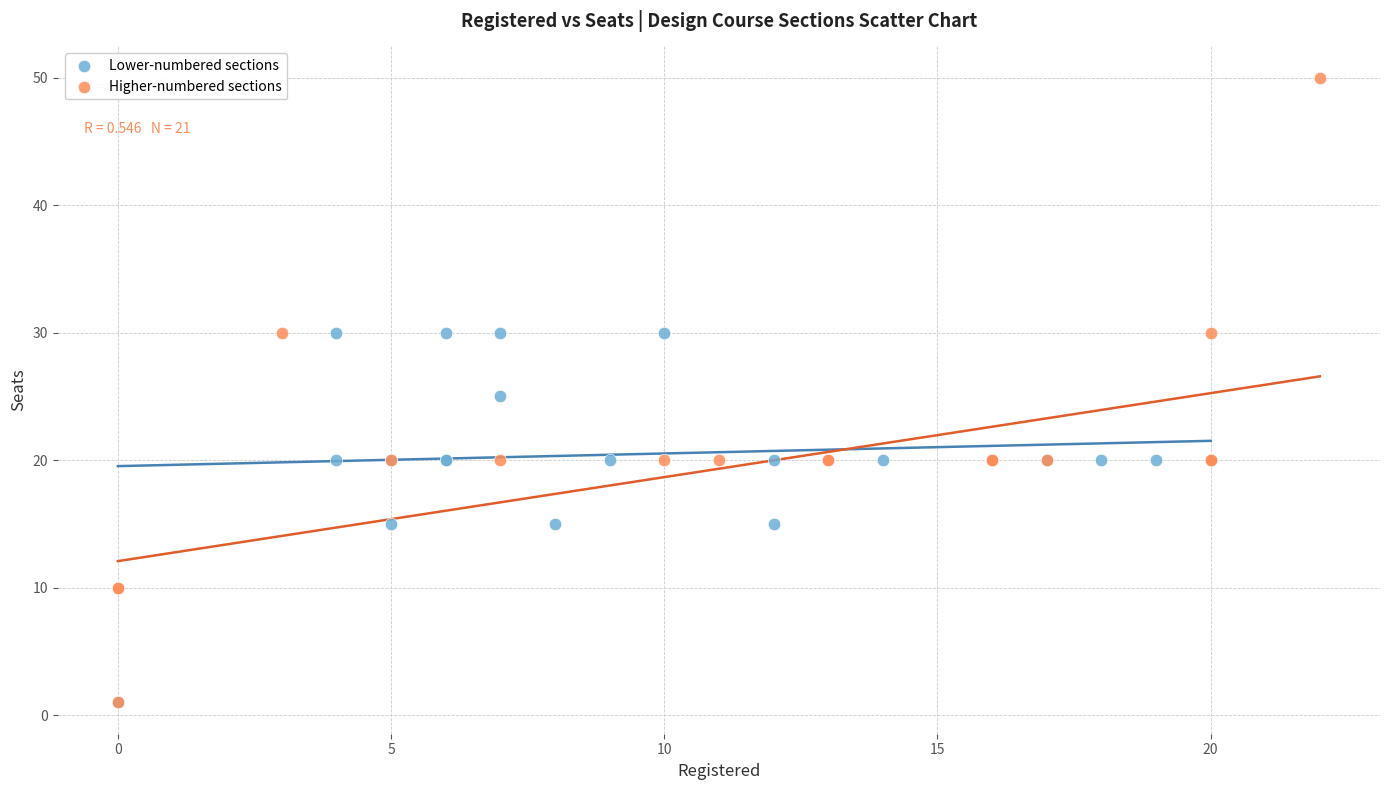

Which series contains the highest Y value?

Higher-numbered sections